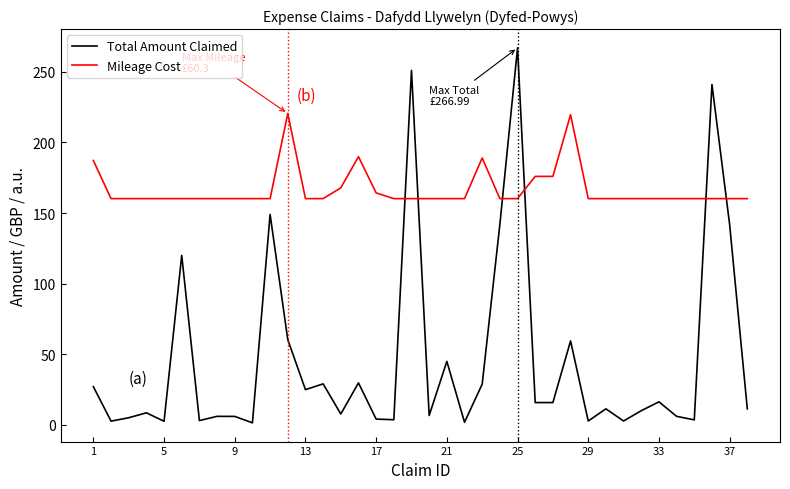

True or false: Total Amount Claimed has more than 2 interior local peaks.

True